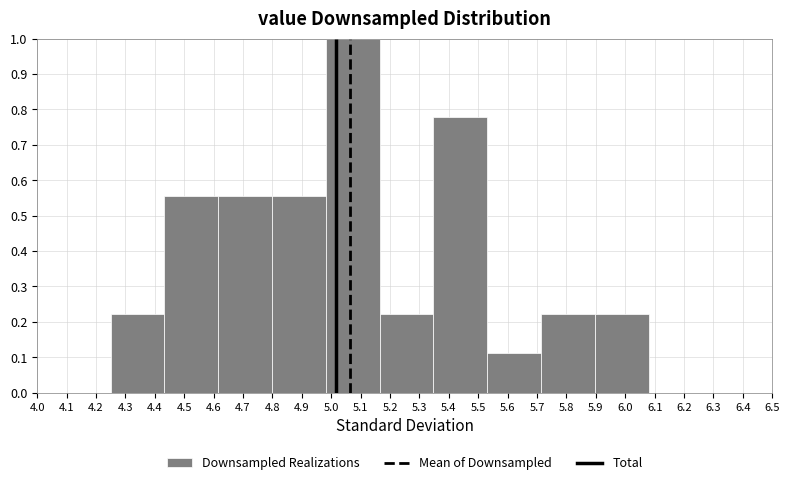

Over which range of the x-axis is the bar tallest?

4.982 to 5.165